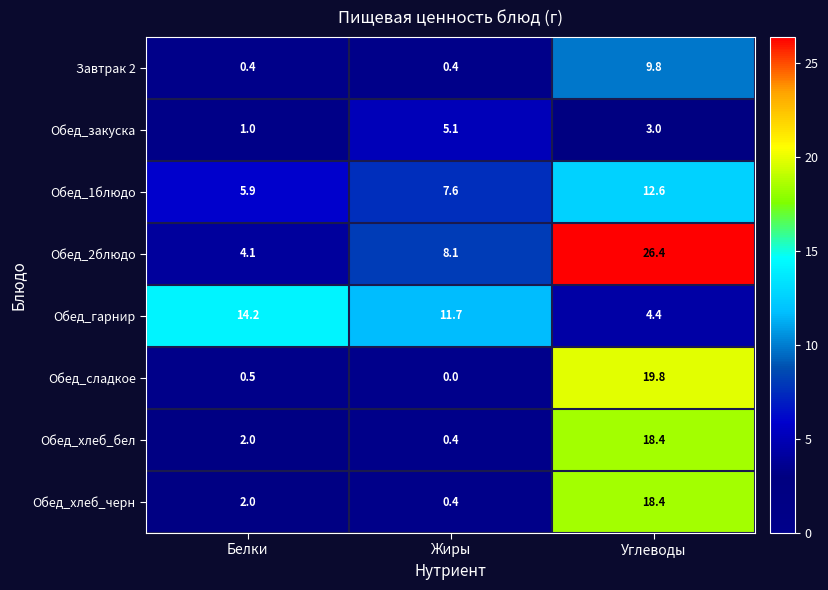

Count the number of categories in the chart.

3